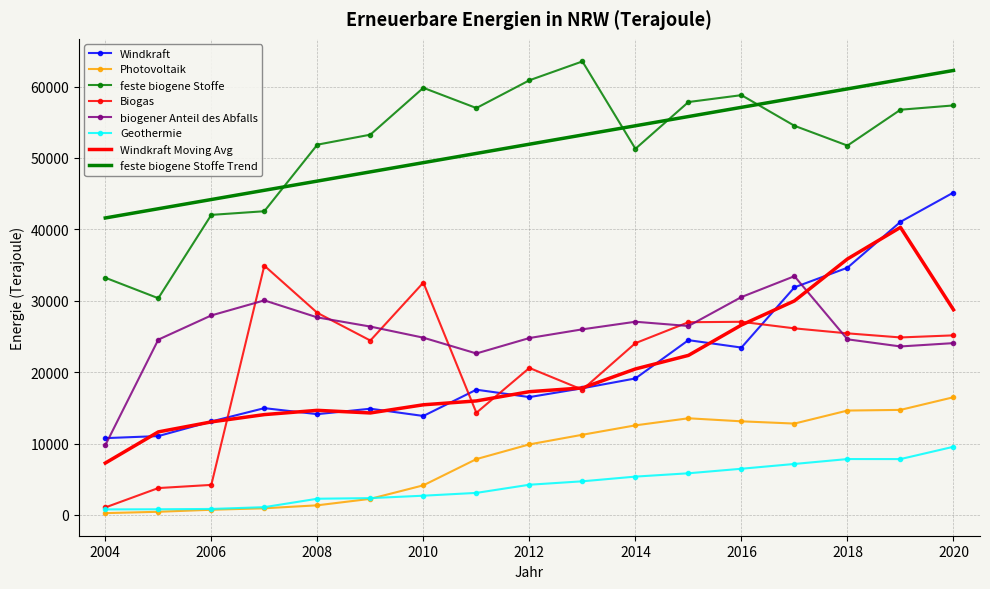

What is the maximum value shown in the chart?

63515.0